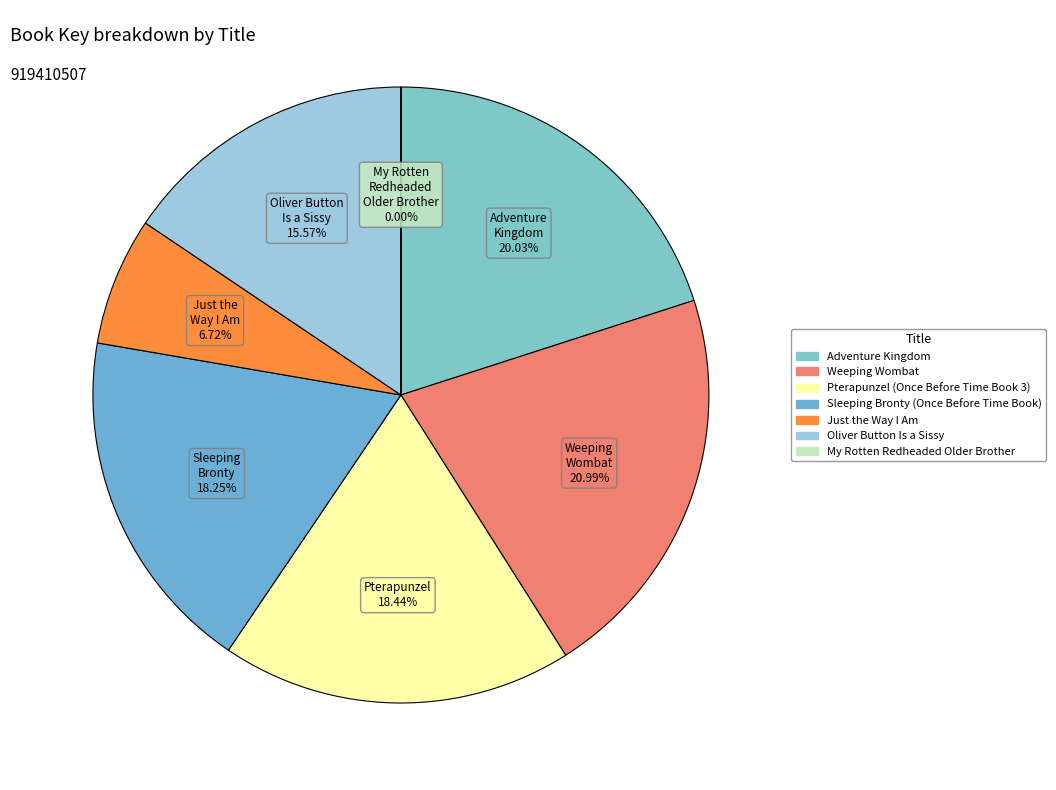

What is the ratio of the value at Pterapunzel (Once Before Time Book 3) to the value at Just the Way I Am?

2.7